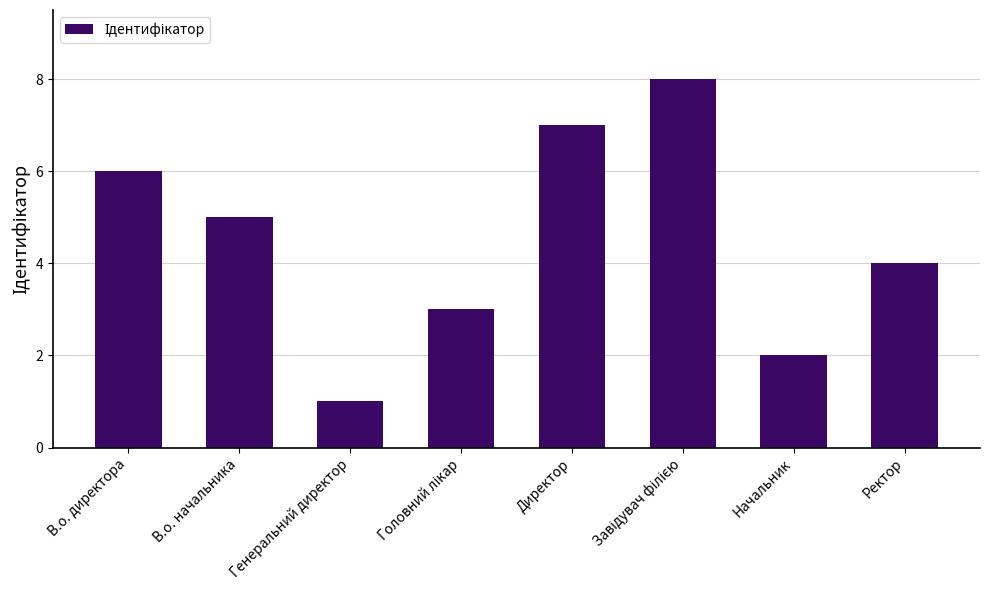

What position from the right is В.о. директора?

8